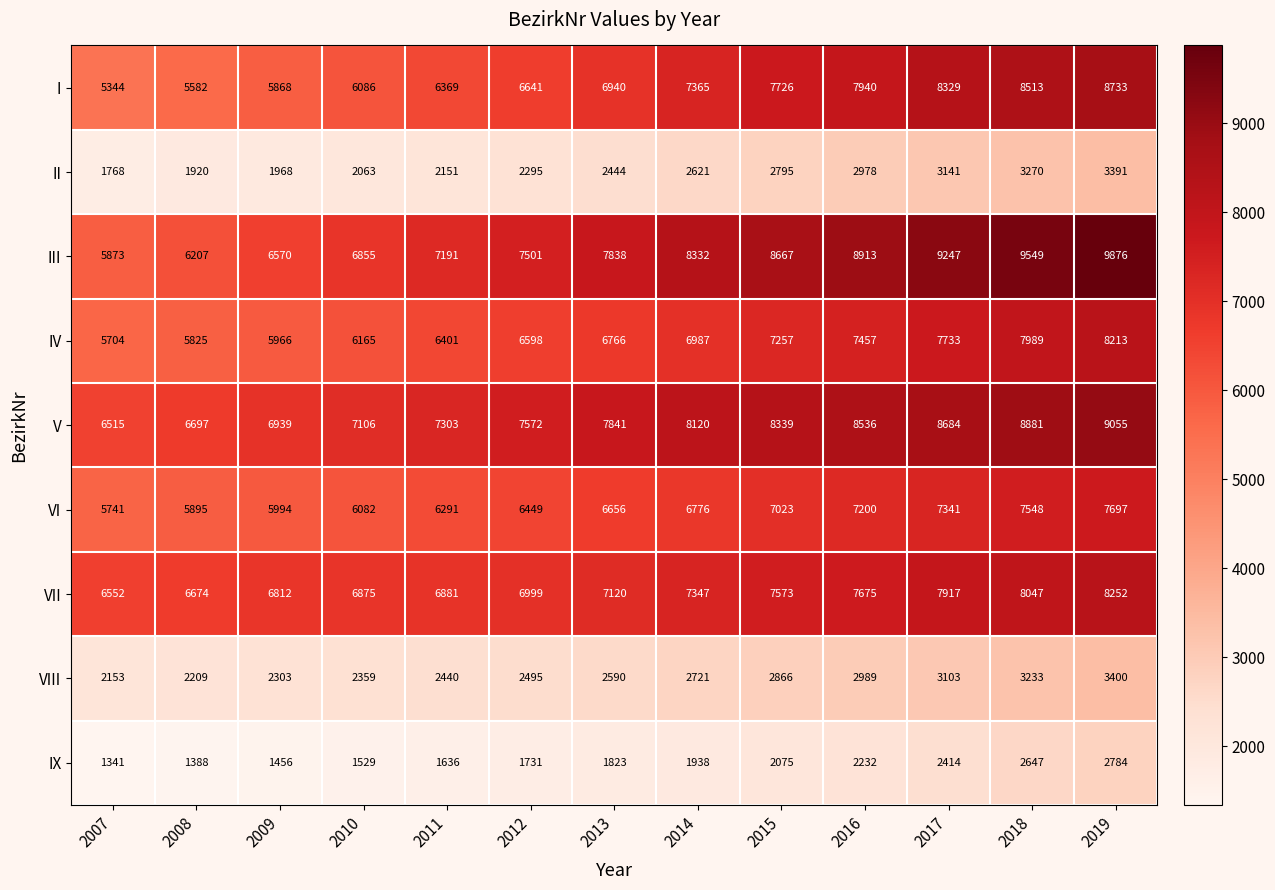

What is the sum of the V values at 2007 and 2010?

13621